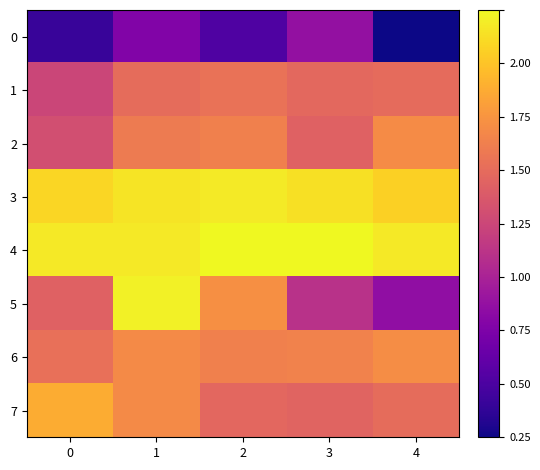

Rank the series at 2 from lowest to highest value.

0, 7, 1, 6, 2, 5, 3, 4